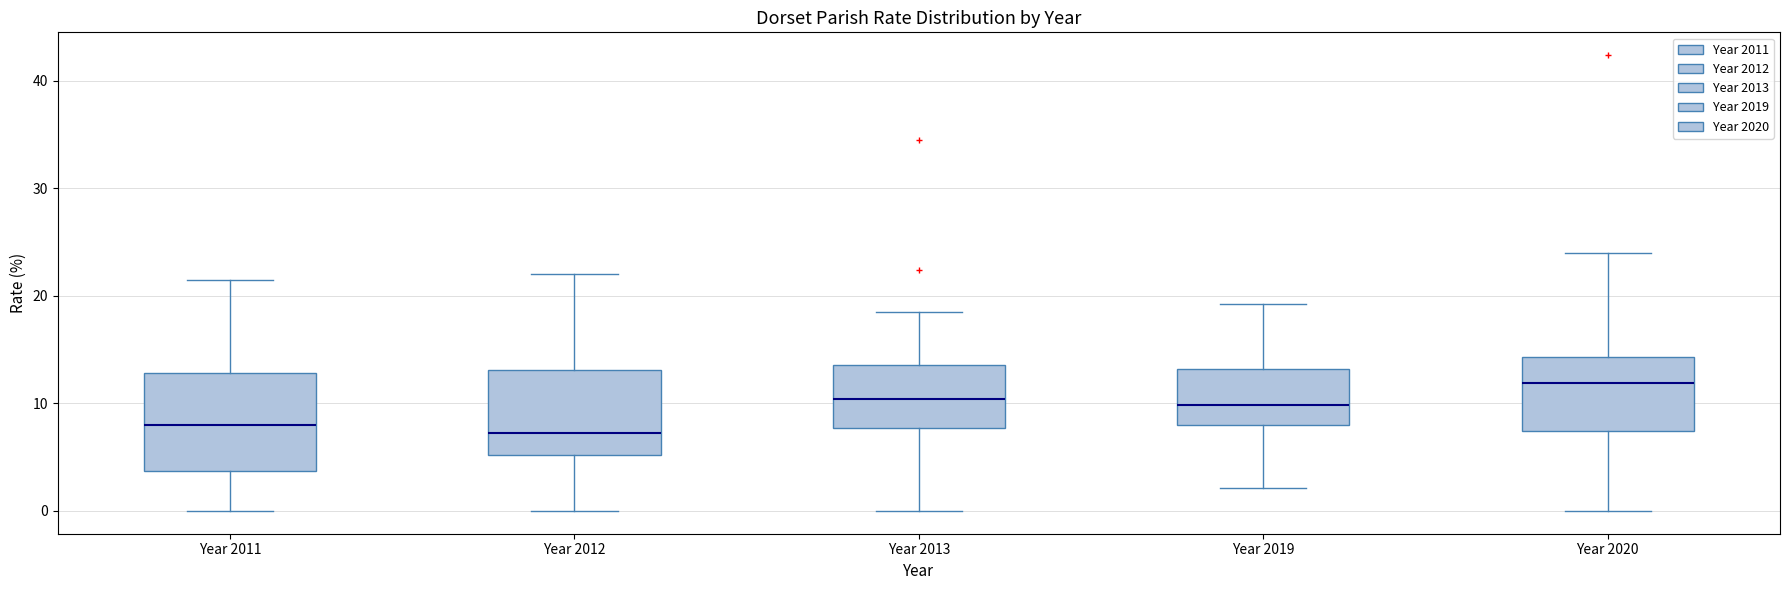

Reading left to right, transcribe this box plot: for each box, give where its median line is, the range the box spans, and where its two whiskers end, as read against the y-axis. The values are not printed on the chart, so give them approximately, as read against the axis.

Year 2011: median 8, box 4 to 13, whiskers 0 to 22
Year 2012: median 7, box 5 to 13, whiskers 0 to 22
Year 2013: median 10, box 8 to 14, whiskers 0 to 18
Year 2019: median 10, box 8 to 13, whiskers 2 to 19
Year 2020: median 12, box 7 to 14, whiskers 0 to 24